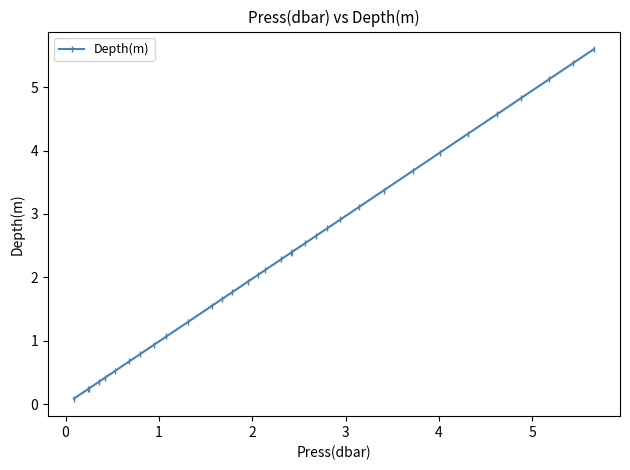

What is the maximum value shown in the chart?

5.6